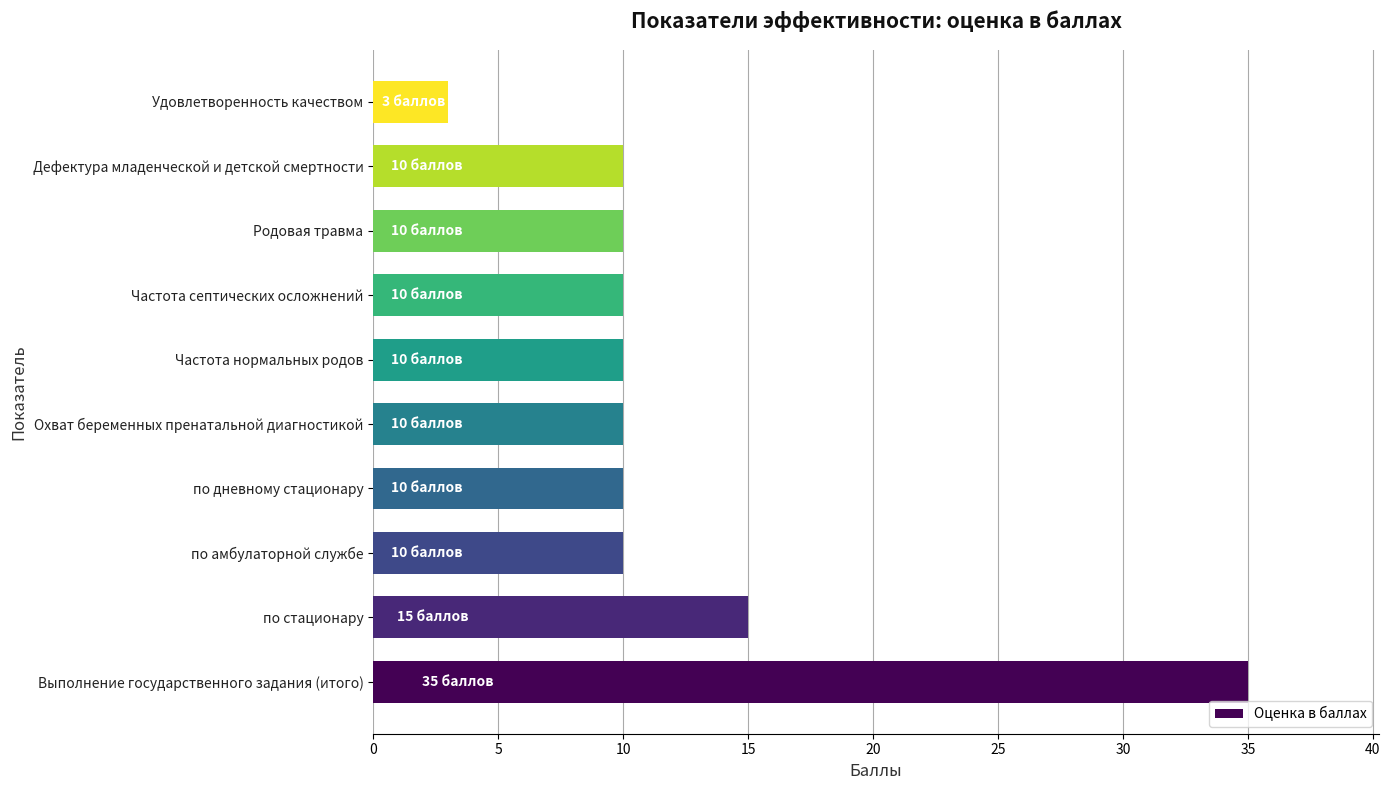

What is the smallest value displayed?

3